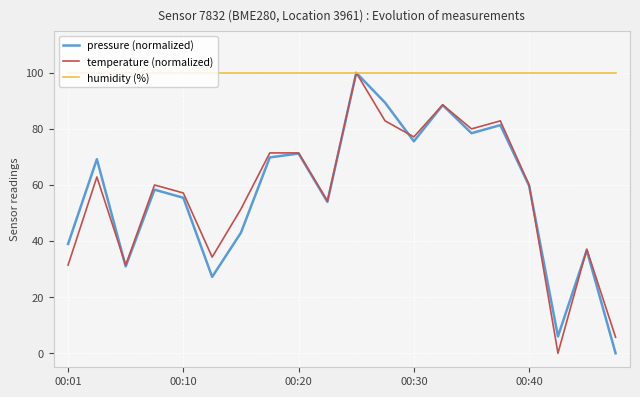

What is the difference between the maximum and minimum values in the temperature (normalized) series?

100.0